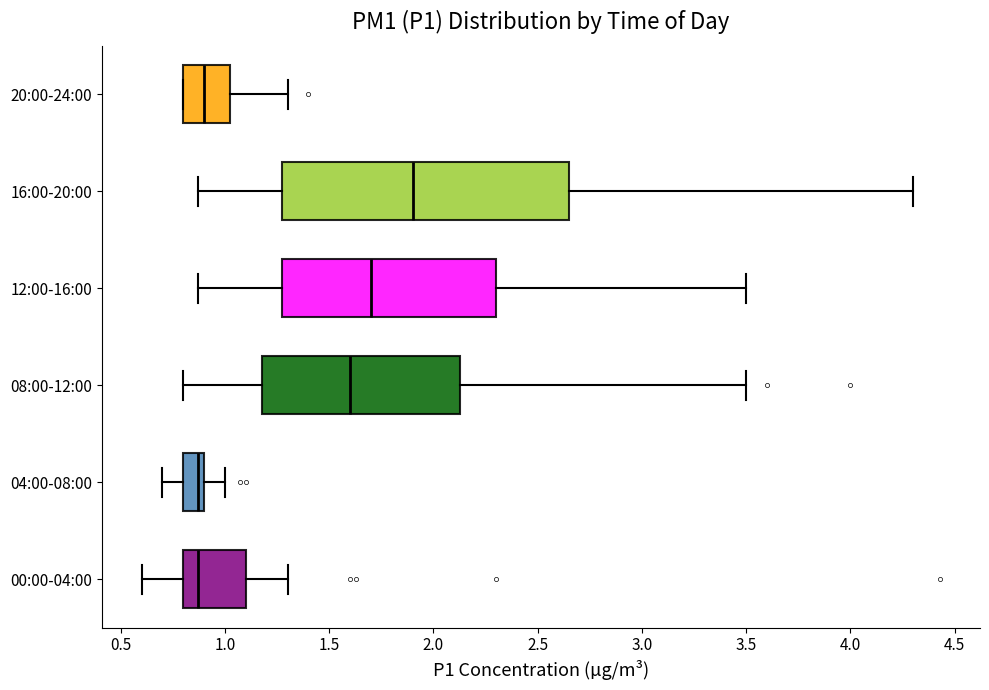

Reading bottom to top, read every box against the x-axis: the position of its median line, the range the box covers, and the ends of its whiskers. The values are not printed on the chart, so give them approximately, as read against the axis.

00:00-04:00: median 0.85, box 0.80 to 1.10, whiskers 0.60 to 1.30
04:00-08:00: median 0.85, box 0.80 to 0.90, whiskers 0.70 to 1.00
08:00-12:00: median 1.60, box 1.20 to 2.15, whiskers 0.80 to 3.50
12:00-16:00: median 1.70, box 1.30 to 2.30, whiskers 0.85 to 3.50
16:00-20:00: median 1.90, box 1.30 to 2.65, whiskers 0.85 to 4.30
20:00-24:00: median 0.90, box 0.80 to 1.05, whiskers 0.80 to 1.30